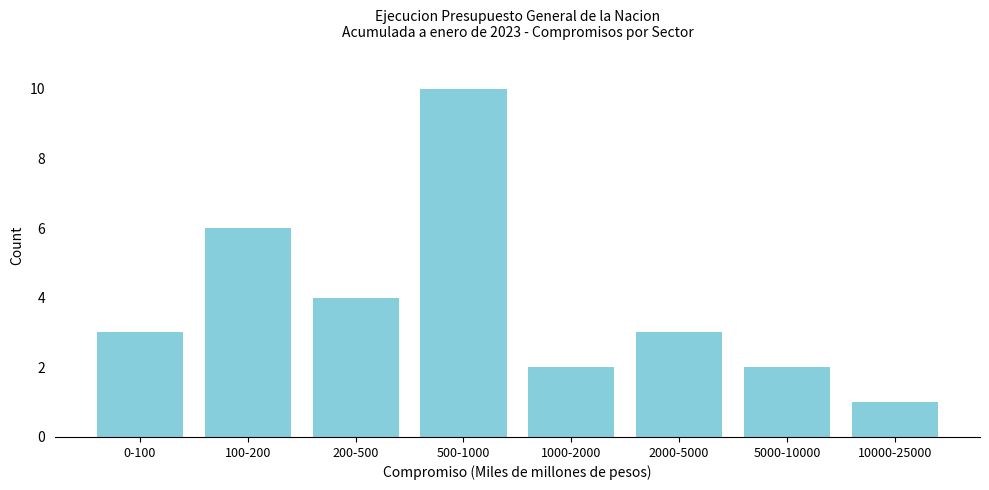

Reading left to right, extract all data points from this chart.

3	6	4	10	2	3	2	1